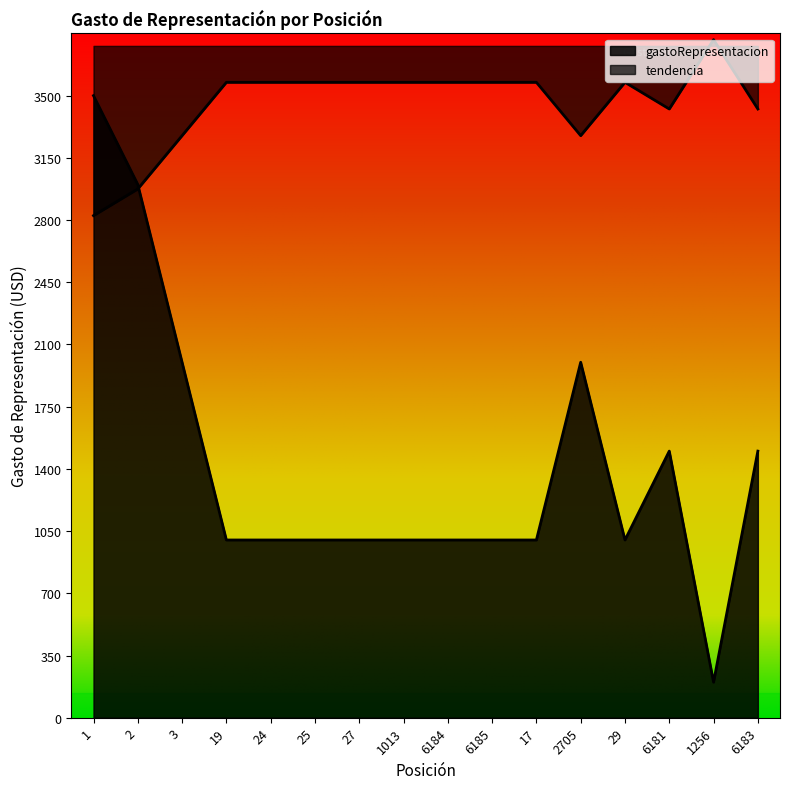

The value at 3 is 2000. True or false?

True